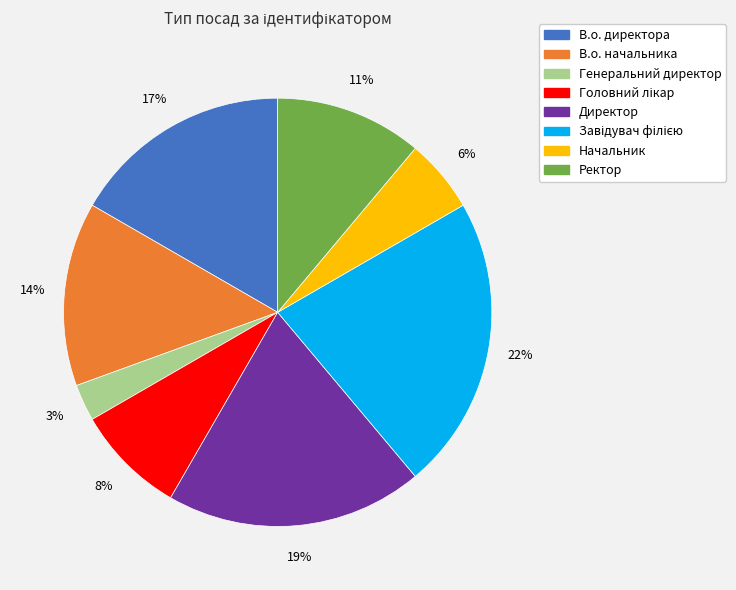

Combined, do Ректор and Генеральний директор account for over 50%?

No